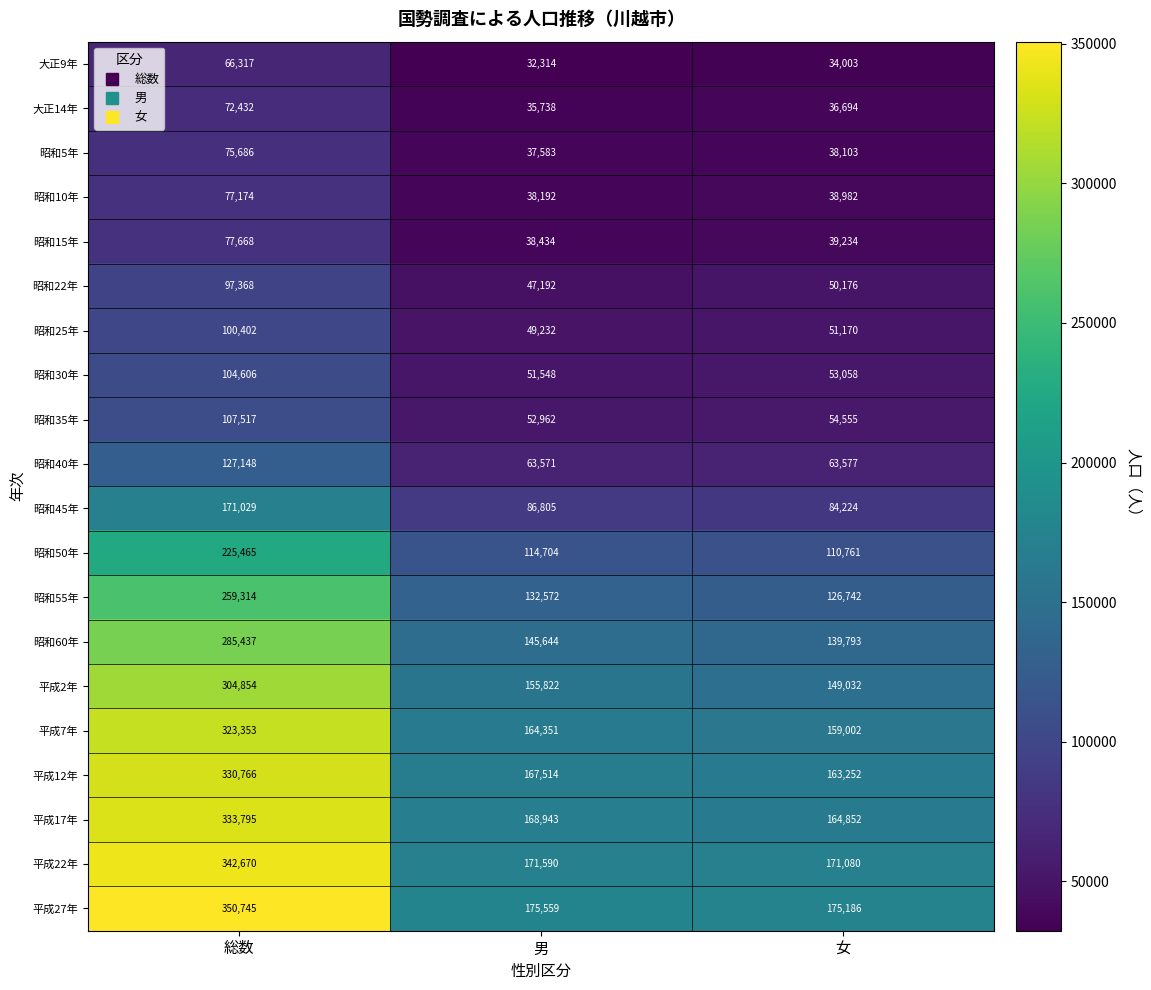

What is the sum of the 平成22年 values at 男 and 女?

342670